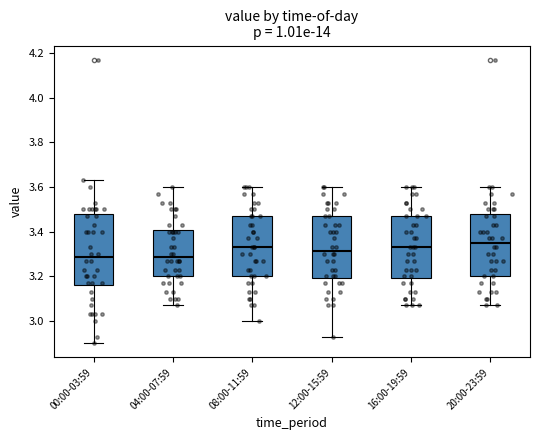

Where is the lower edge of the box for 04:00-07:59 on the y-axis? The values are not printed on the chart, so give them approximately, as read against the axis.

3.20